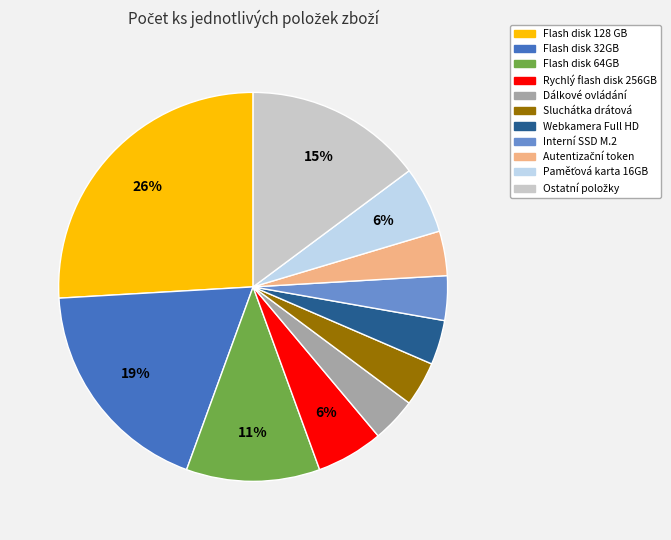

To the nearest percent, what is the average slice percentage?

9%